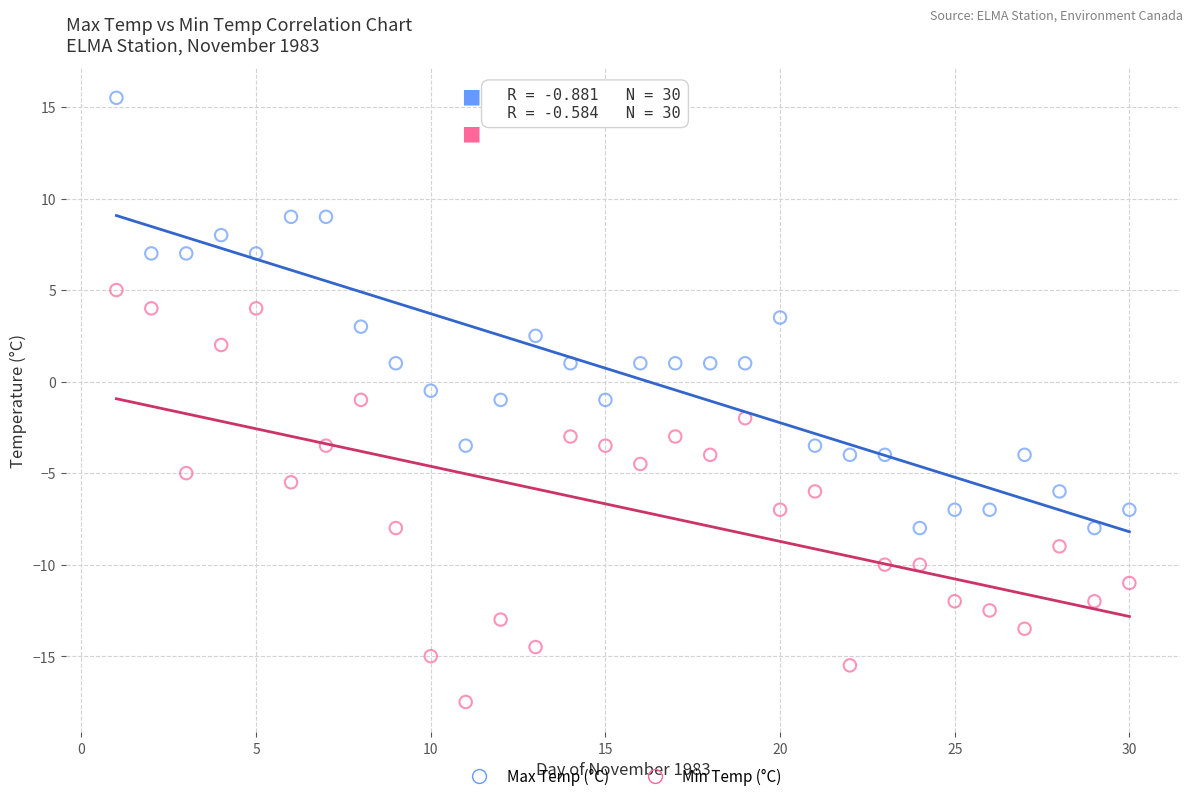

What are all the series names shown in the legend?

Max Temp (°C), Min Temp (°C)